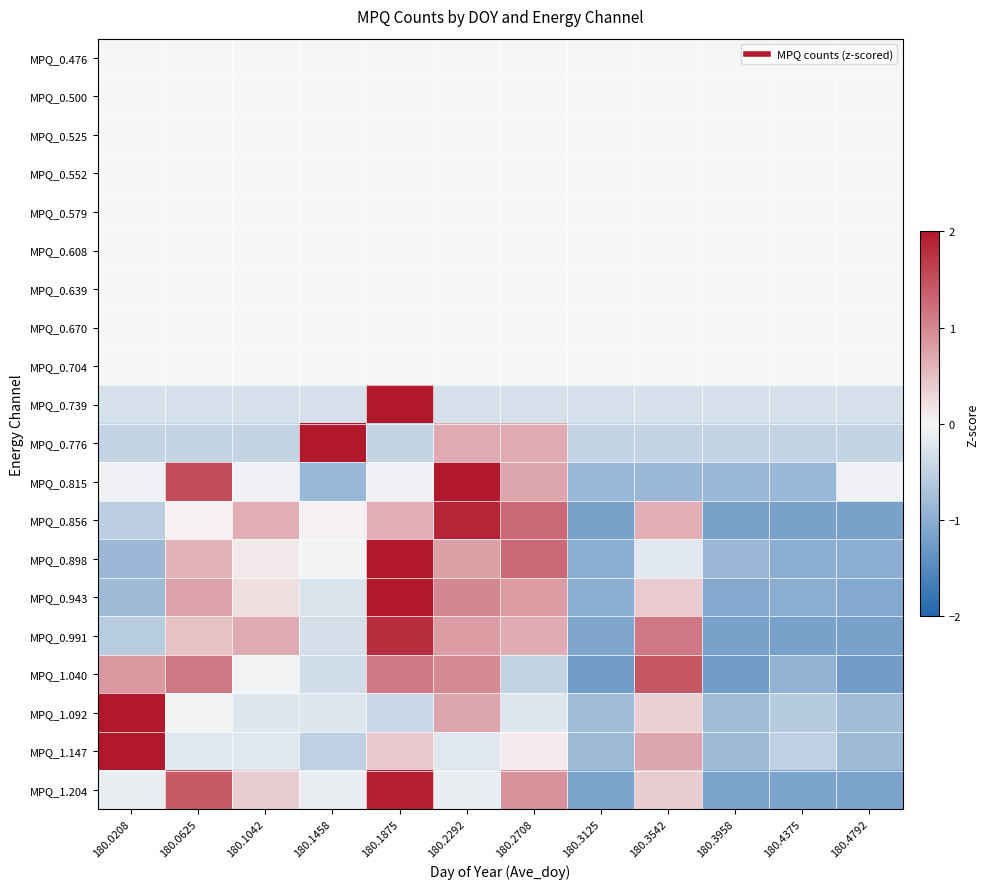

At how many categories does at least one series exceed 3?

1